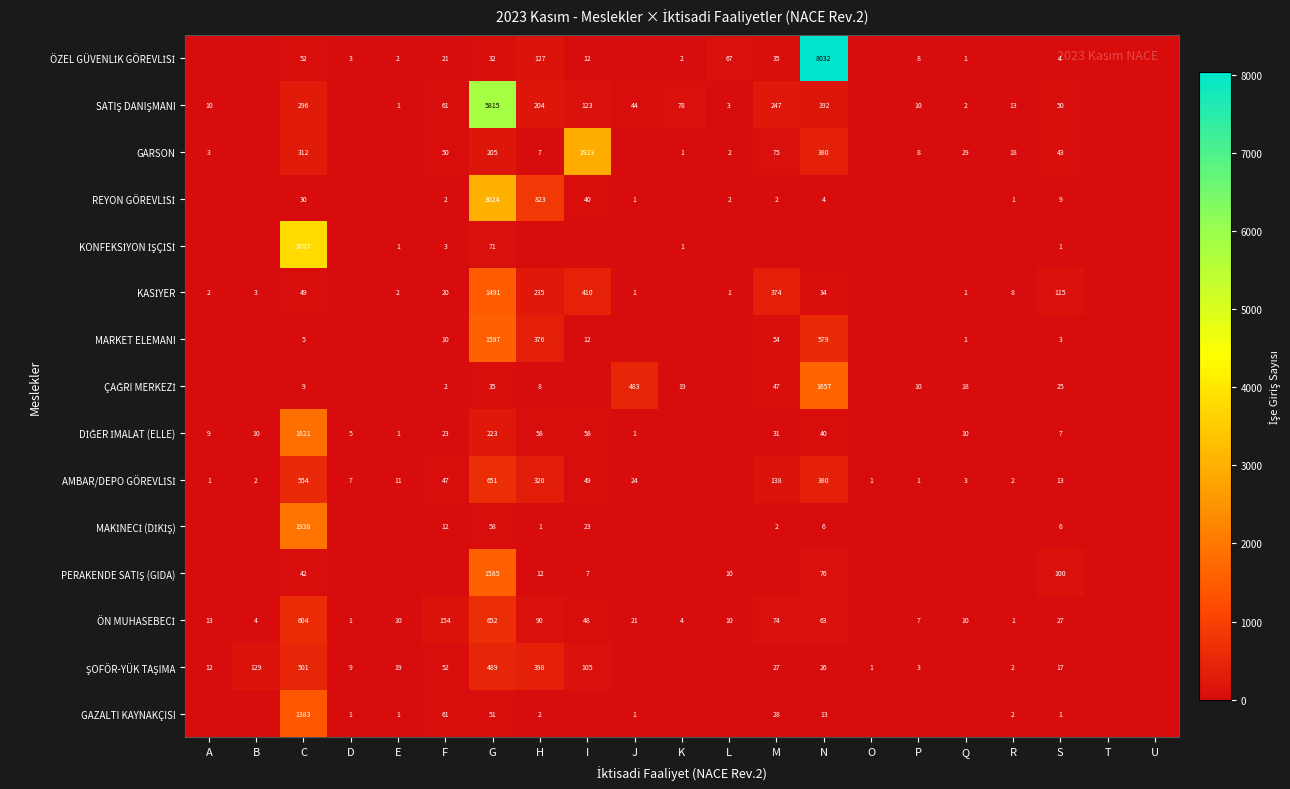

Which category has the highest value in the PERAKENDE SATIŞ (GIDA) series?

G